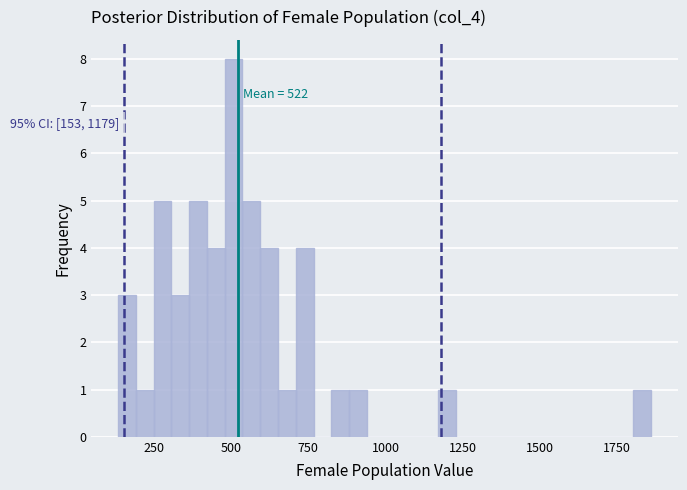

Around what value on the x-axis is the tallest bar? Give the approximate position of its centre, as read against the axis.

500